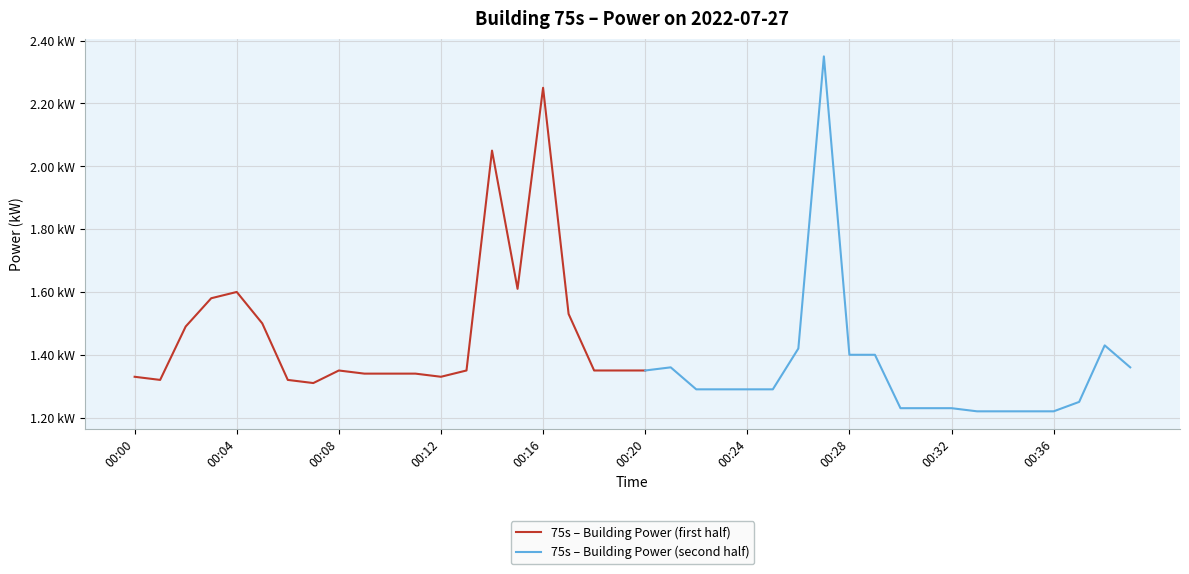

What is the approximate value at 00:26?

1.4